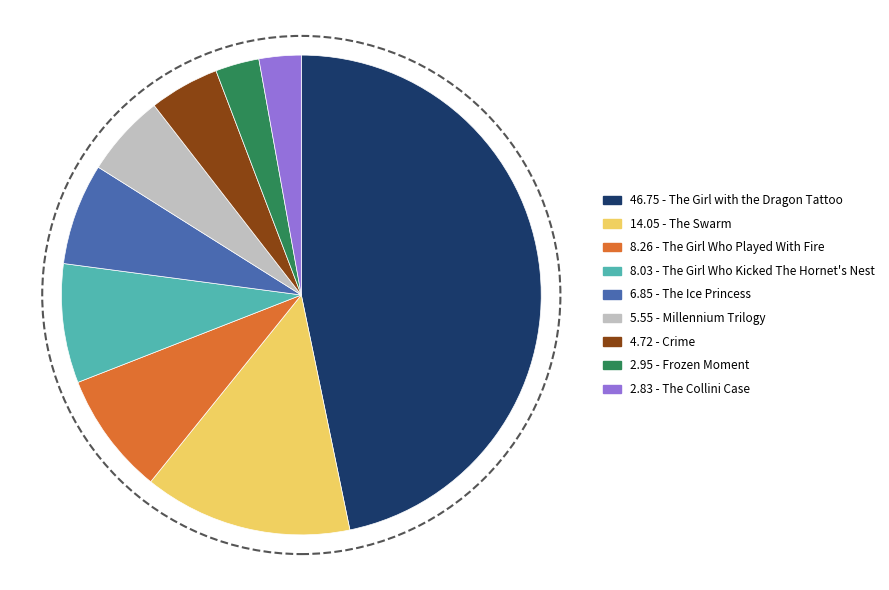

Does any single category account for the majority?

No